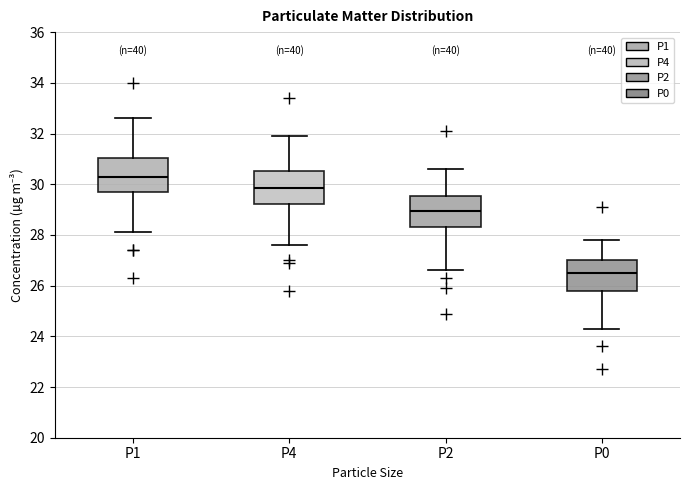

Where does the median line of the box for P1 sit on the y-axis? The values are not printed on the chart, so give them approximately, as read against the axis.

30.4